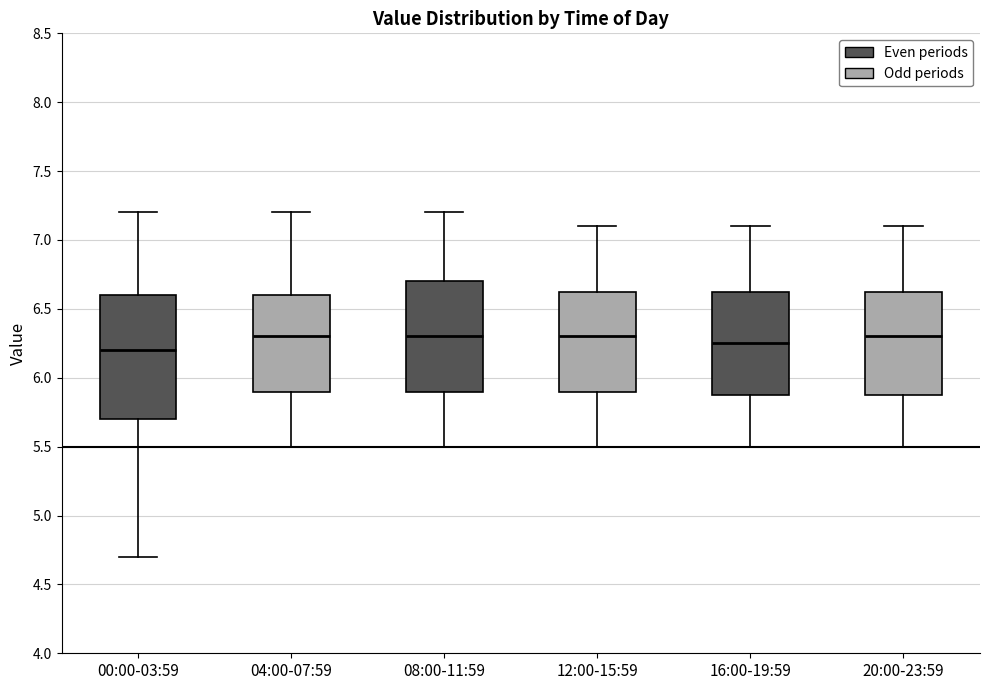

Where is the upper edge of the box for 00:00-03:59 on the y-axis? The values are not printed on the chart, so give them approximately, as read against the axis.

6.60